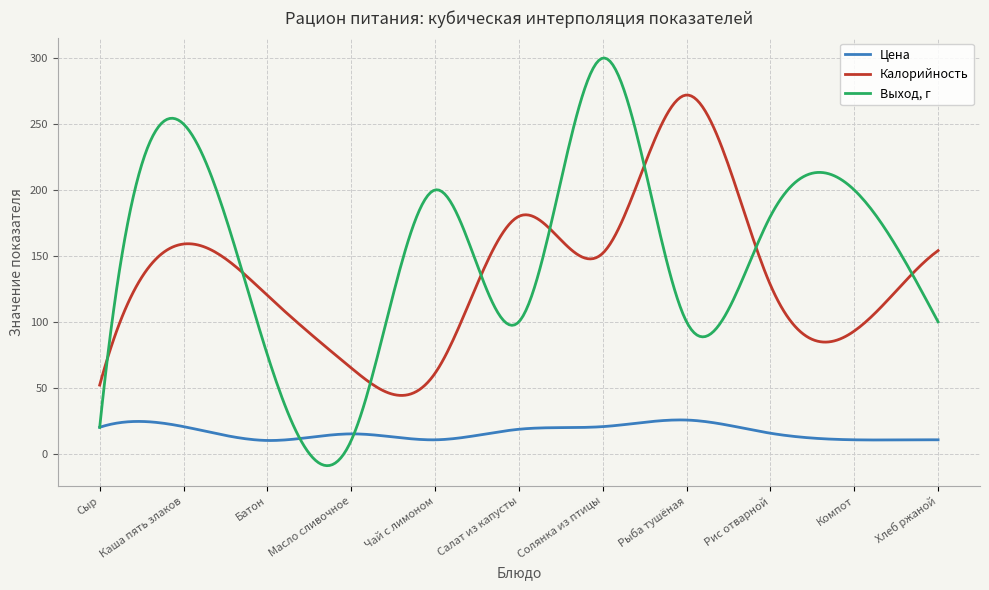

What is the label of the 1st point from the left?

Сыр